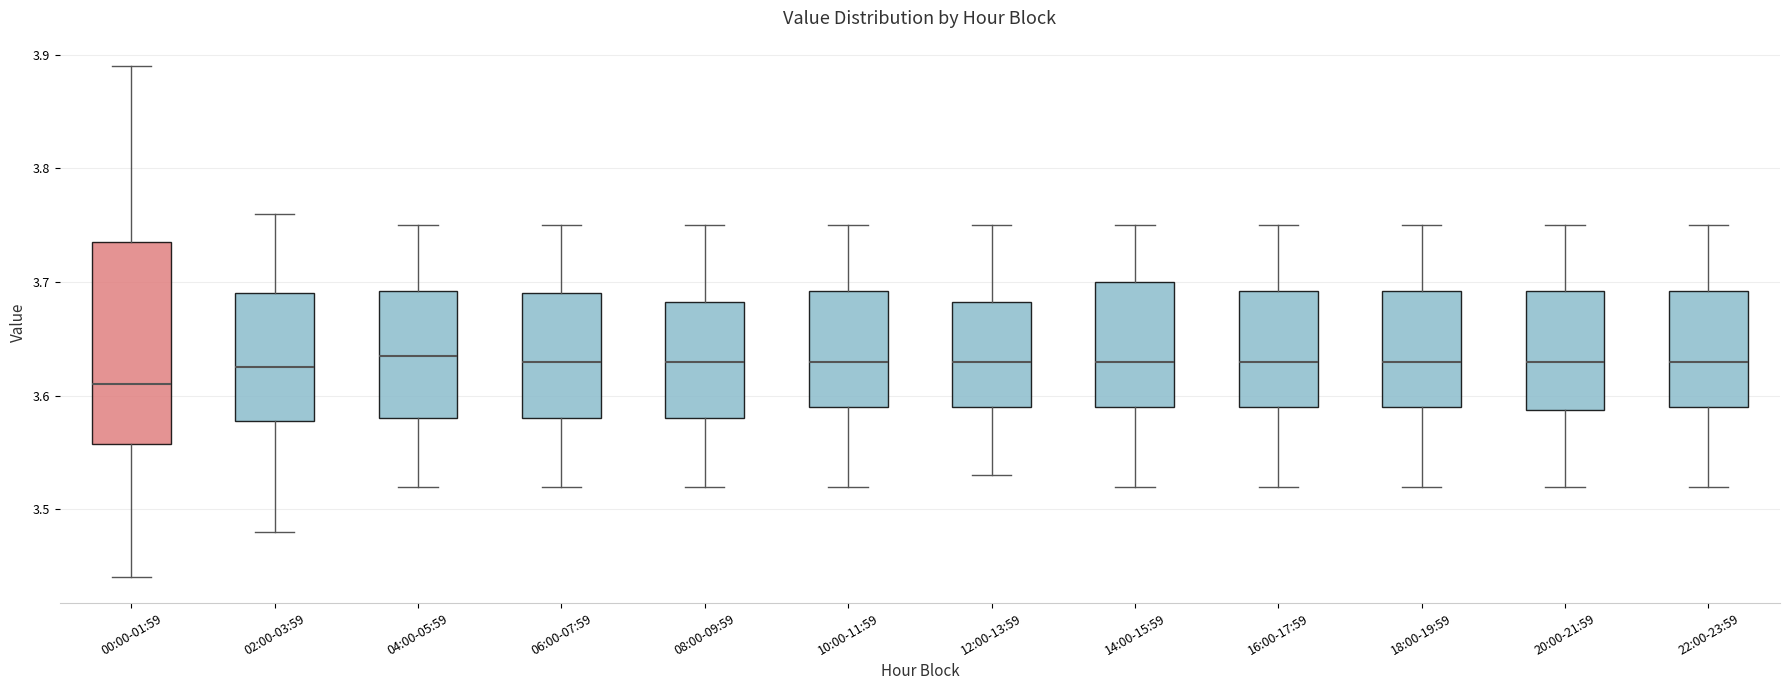

Reading left to right, transcribe this box plot: for each box, give where its median line is, the range the box spans, and where its two whiskers end, as read against the y-axis. The values are not printed on the chart, so give them approximately, as read against the axis.

00:00-01:59: median 3.61, box 3.56 to 3.74, whiskers 3.44 to 3.89
02:00-03:59: median 3.63, box 3.58 to 3.69, whiskers 3.48 to 3.76
04:00-05:59: median 3.64, box 3.58 to 3.69, whiskers 3.52 to 3.75
06:00-07:59: median 3.63, box 3.58 to 3.69, whiskers 3.52 to 3.75
08:00-09:59: median 3.63, box 3.58 to 3.68, whiskers 3.52 to 3.75
10:00-11:59: median 3.63, box 3.59 to 3.69, whiskers 3.52 to 3.75
12:00-13:59: median 3.63, box 3.59 to 3.68, whiskers 3.53 to 3.75
14:00-15:59: median 3.63, box 3.59 to 3.70, whiskers 3.52 to 3.75
16:00-17:59: median 3.63, box 3.59 to 3.69, whiskers 3.52 to 3.75
18:00-19:59: median 3.63, box 3.59 to 3.69, whiskers 3.52 to 3.75
20:00-21:59: median 3.63, box 3.59 to 3.69, whiskers 3.52 to 3.75
22:00-23:59: median 3.63, box 3.59 to 3.69, whiskers 3.52 to 3.75